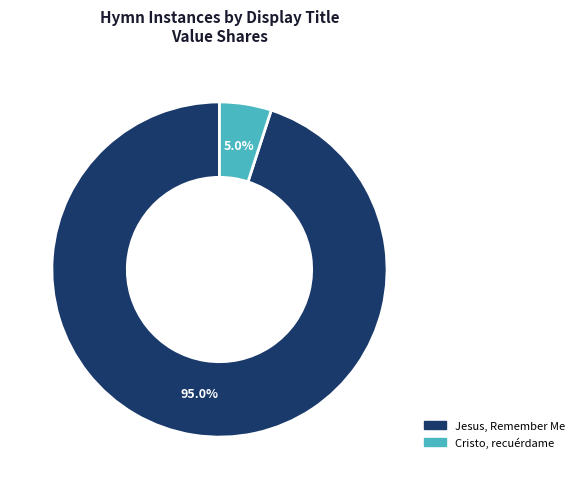

Which slice is the largest?

Jesus, Remember Me